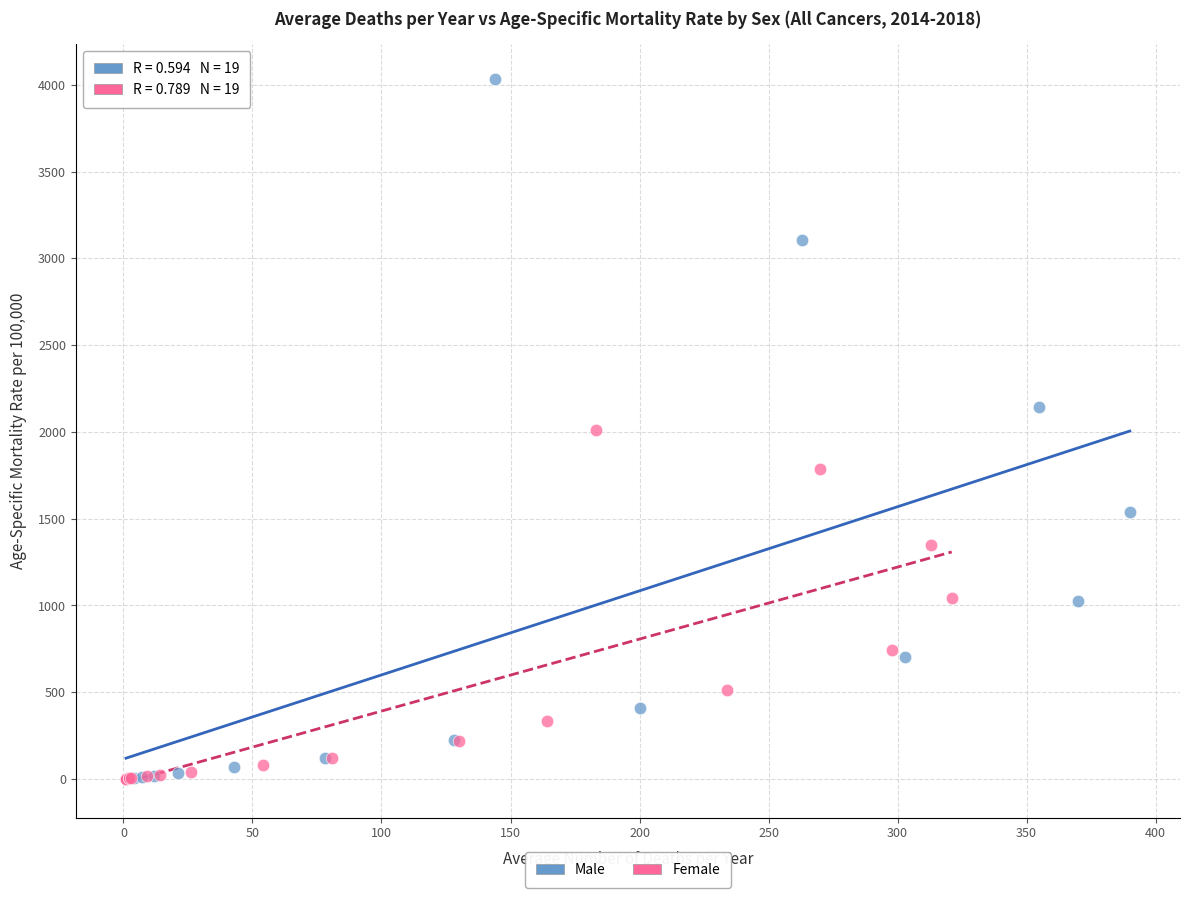

Which series reaches the maximum Y coordinate?

Male